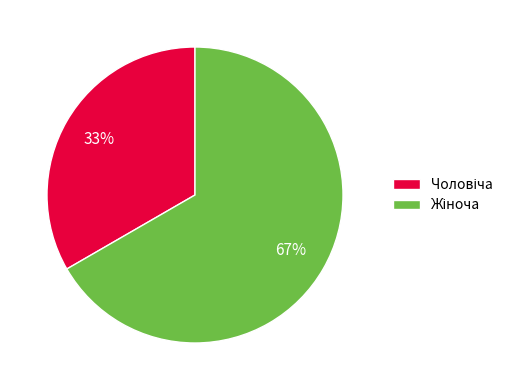

To the nearest percent, what is the average slice percentage?

50%